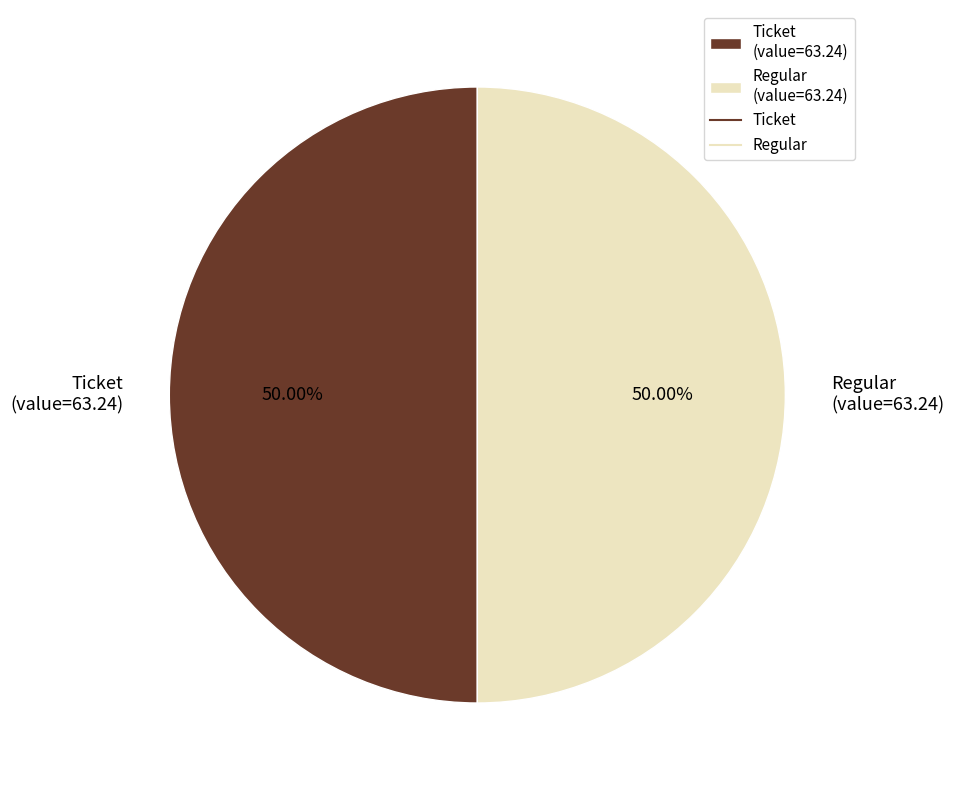

Is the sum of Ticket (value=63.24) and Regular (value=63.24) greater than half?

Yes